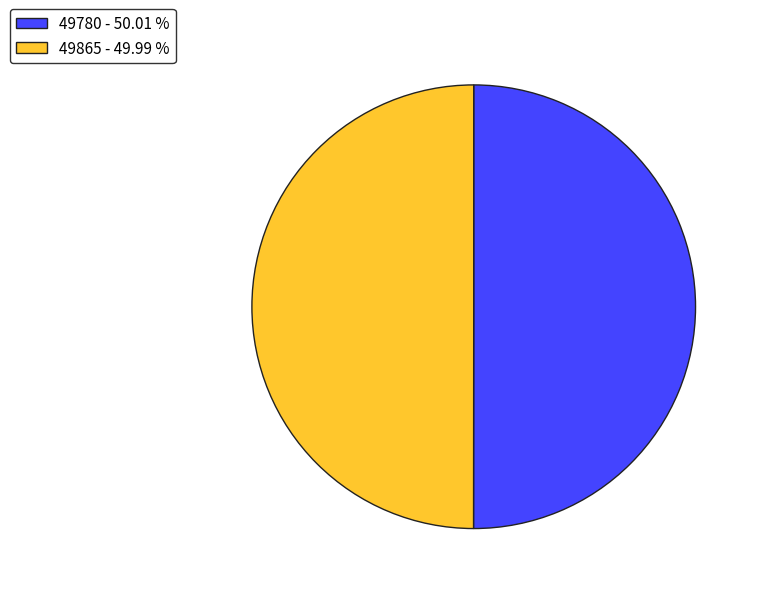

Approximately how many times larger is the value at 49780 compared to 49865?

1.0